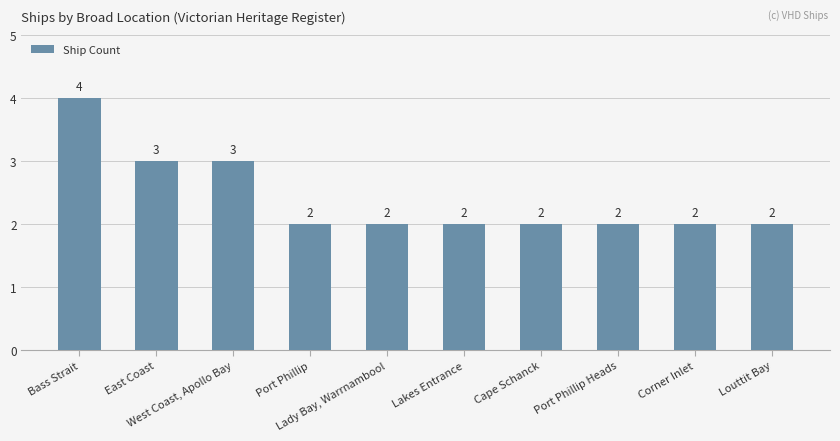

The chart shows a value of 3 at West Coast, Apollo Bay. True or false?

True